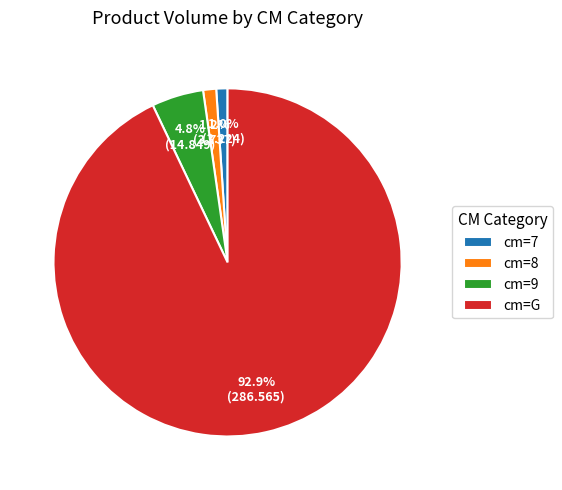

Between cm=G and cm=7, which is larger?

cm=G